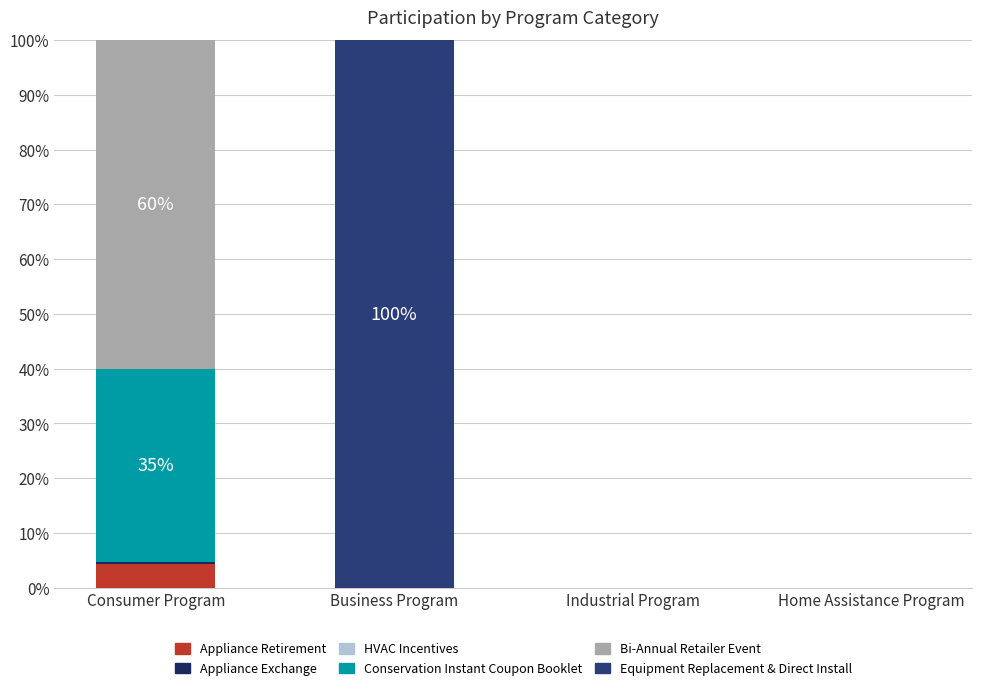

List the series in order of their peak value, lowest first.

HVAC Incentives, Appliance Exchange, Appliance Retirement, Conservation Instant Coupon Booklet, Bi-Annual Retailer Event, Equipment Replacement & Direct Install